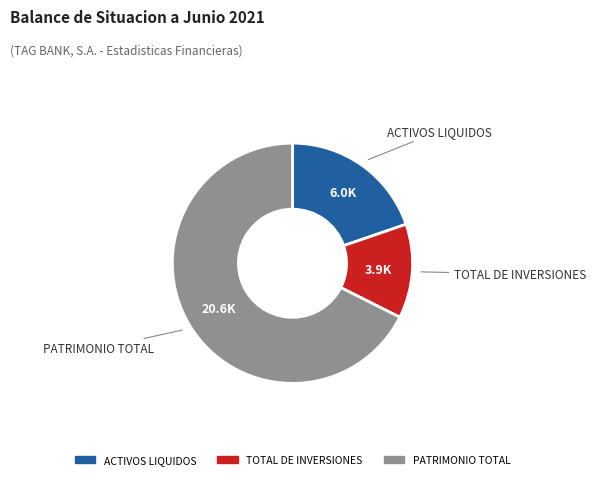

What is the largest slice in the pie chart?

PATRIMONIO TOTAL